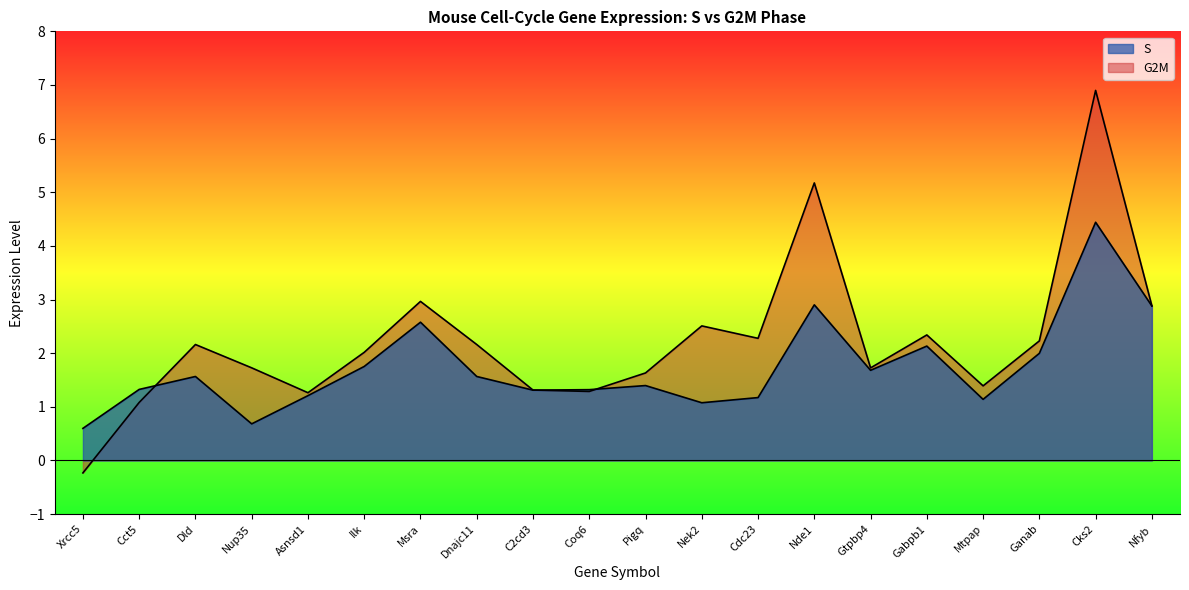

What is the difference between the highest and lowest values at Nek2?

1.4